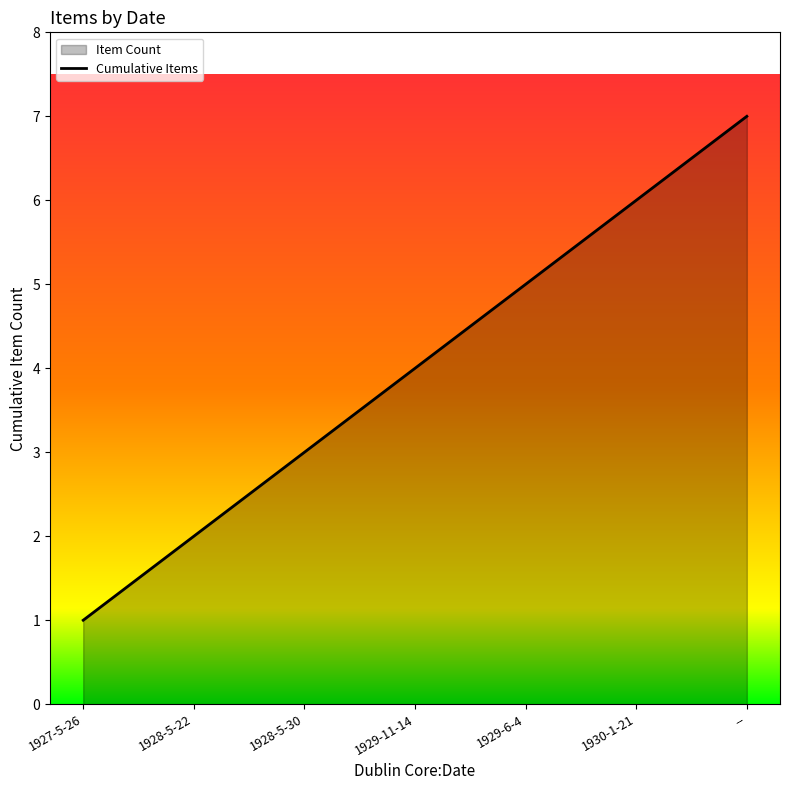

Which has a higher value, 1928-5-22 or 1929-11-14?

1929-11-14